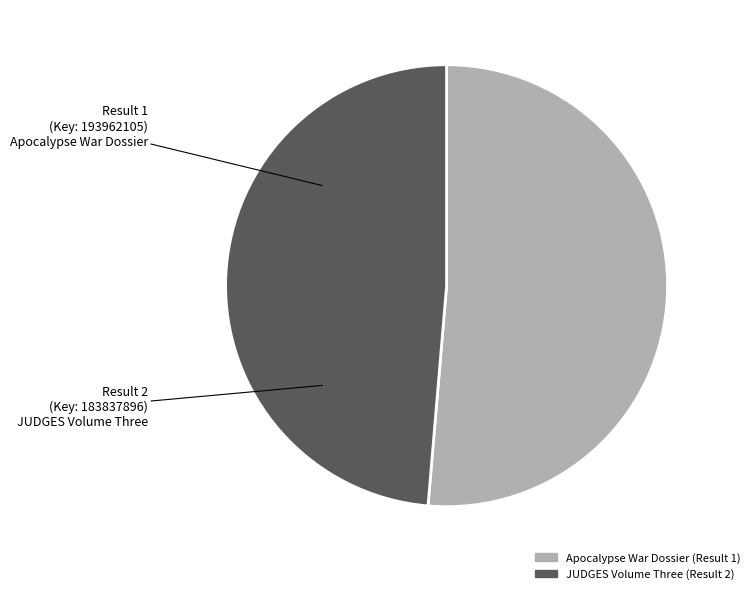

Does any single category account for the majority?

Yes